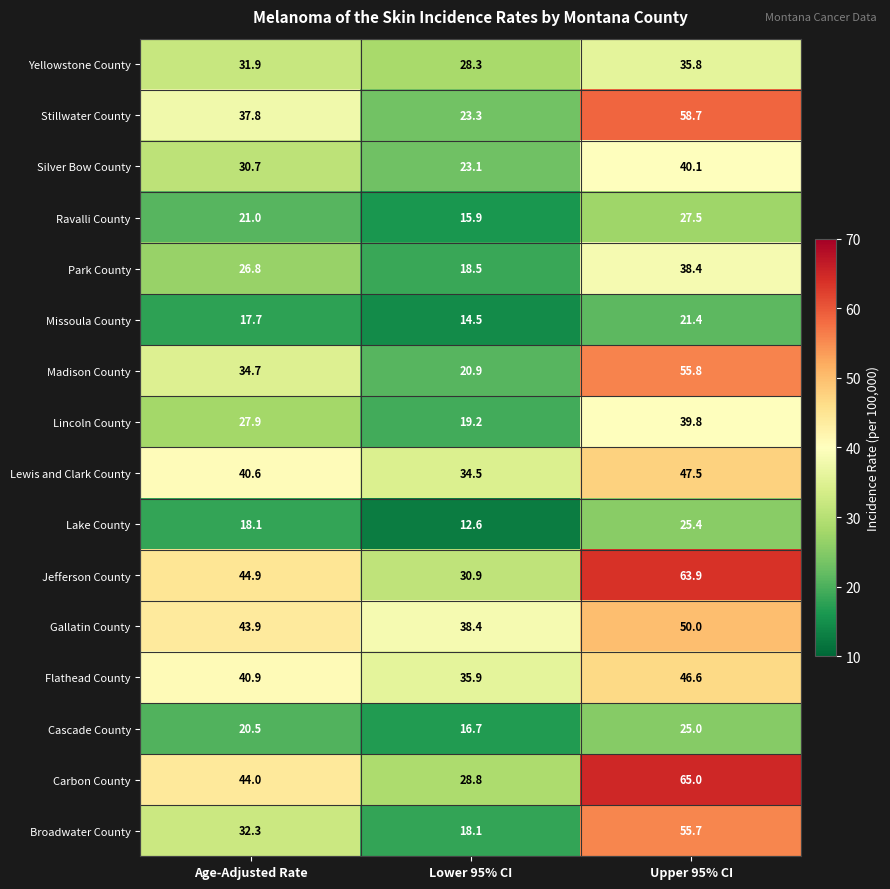

True or false: Silver Bow County has a value of 40.1 at Upper 95% CI.

True